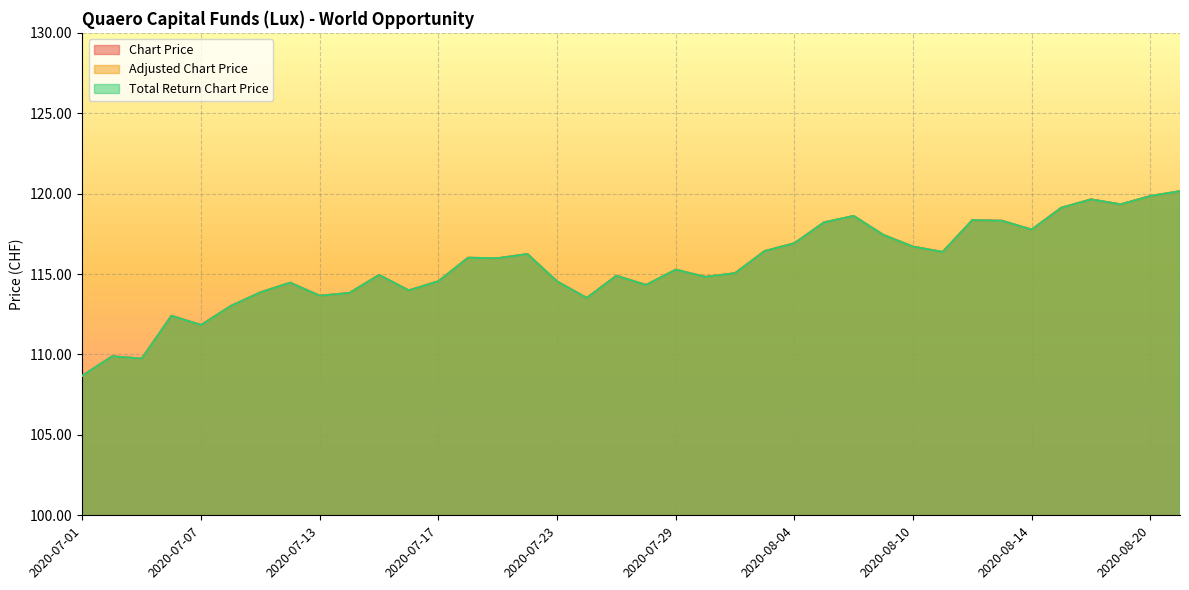

Which category has the lowest value in the Adjusted Chart Price series?

2020-07-01